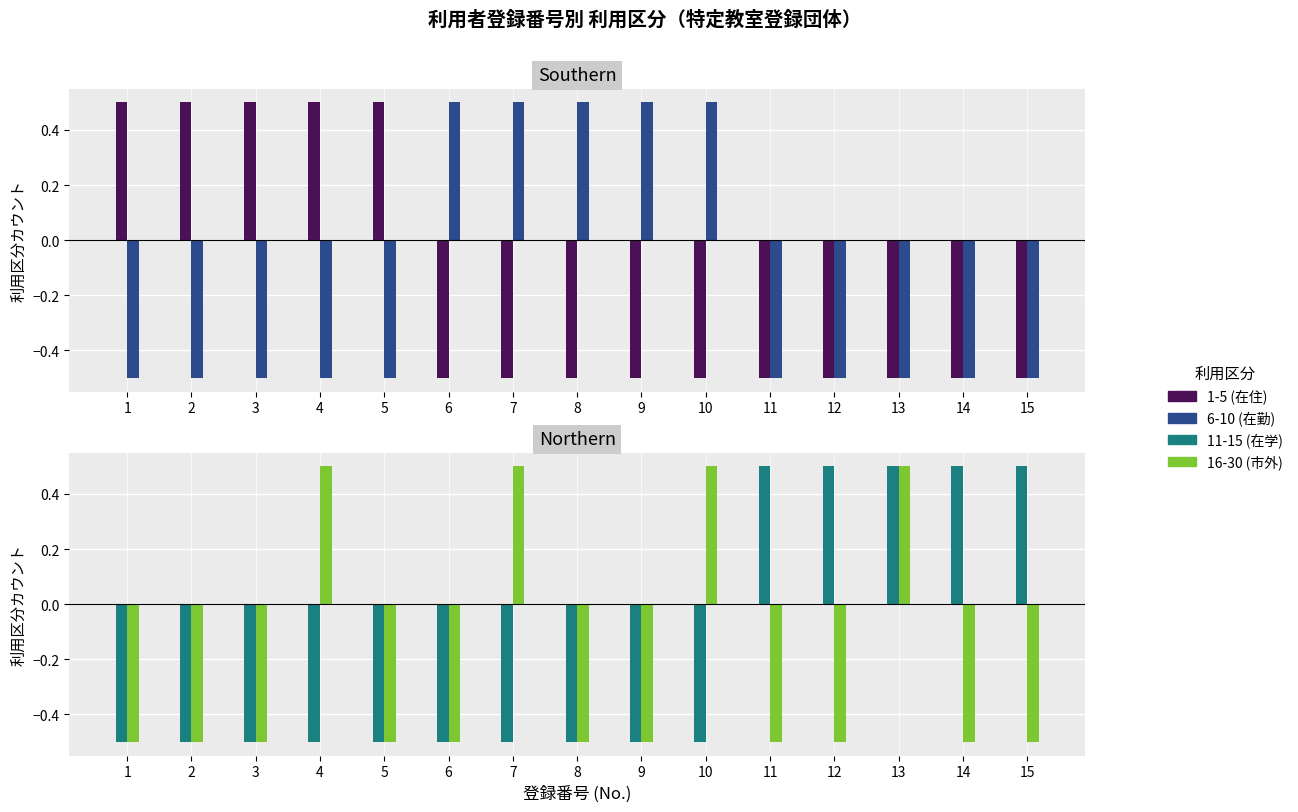

At 6, list the series in order from smallest to largest.

1-5 (在住), 11-15 (在学), 16-30 (市外), 6-10 (在勤)